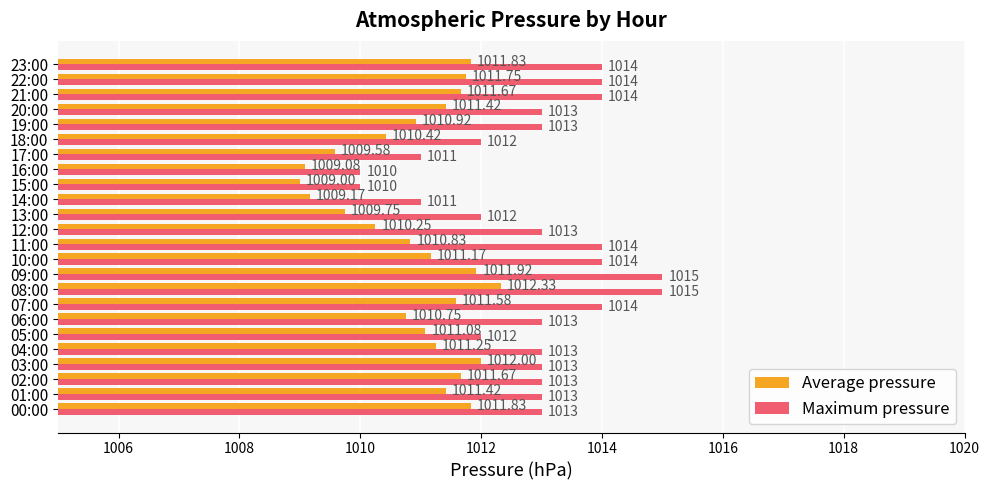

At how many categories does at least one series exceed 1009?

24